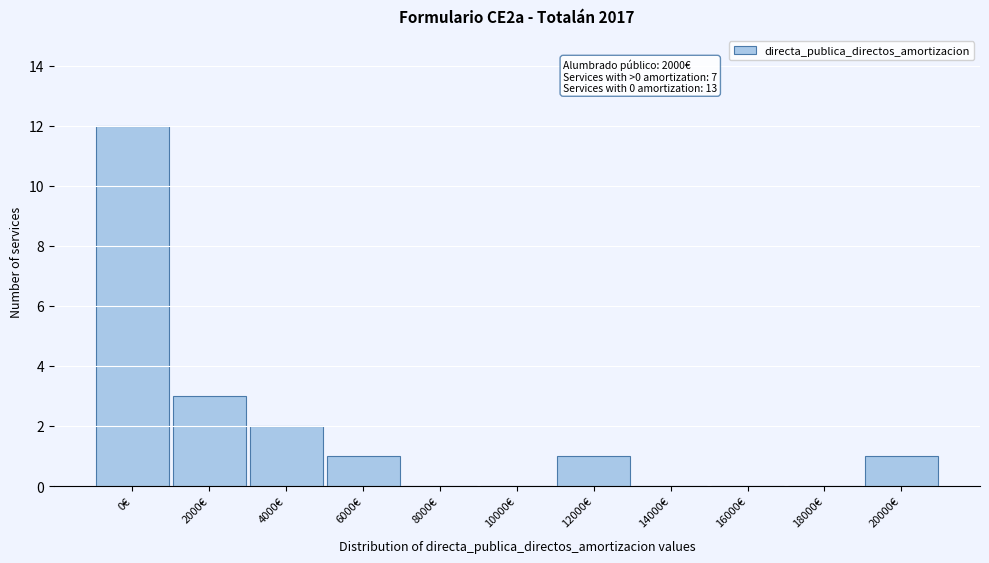

Reading left to right, transcribe all the data shown in this chart.

0€=12	2000€=3	4000€=2	6000€=1	8000€=0	10000€=0	12000€=1	14000€=0	16000€=0	18000€=0	20000€=1